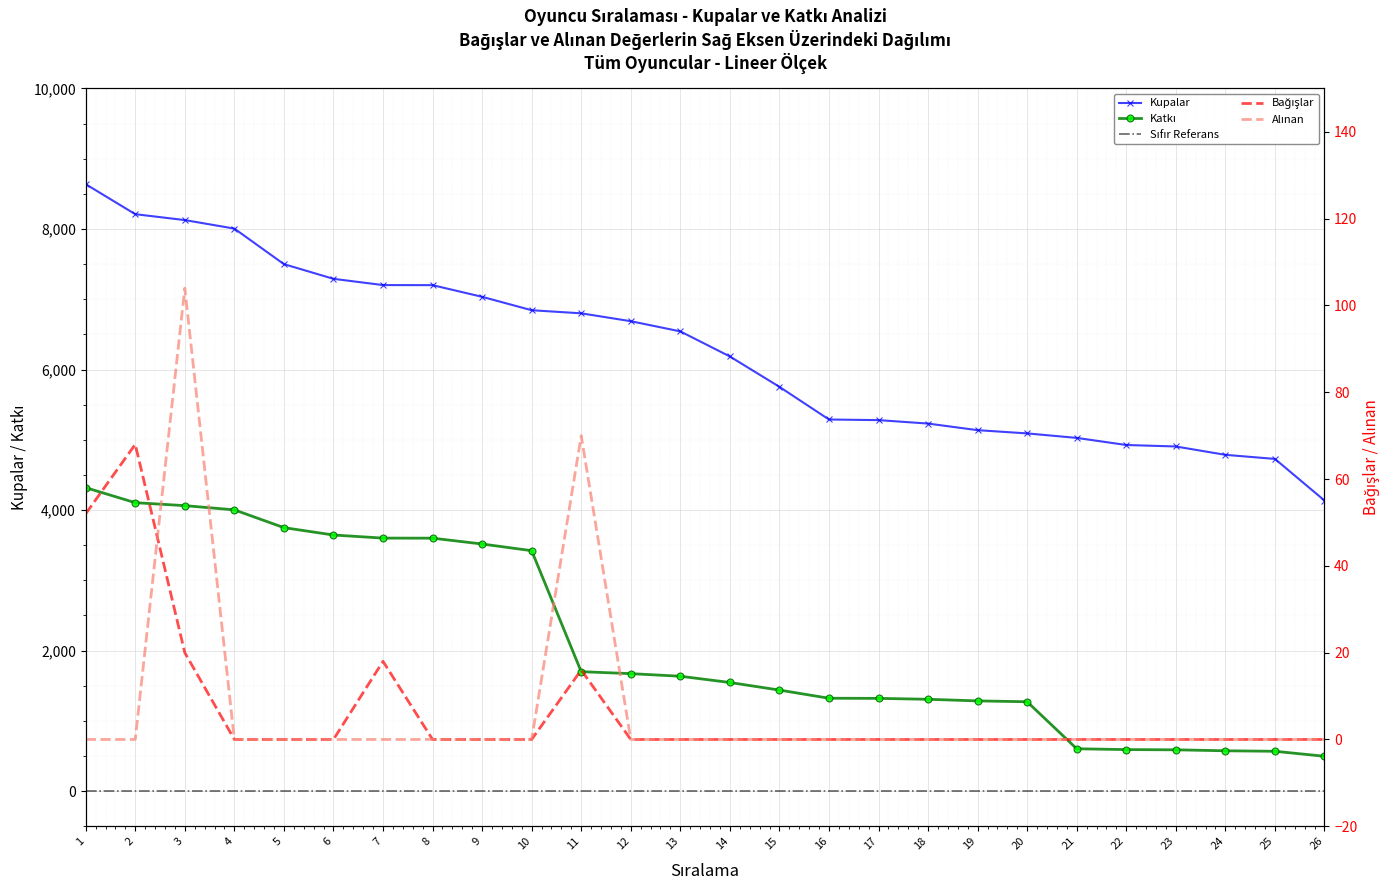

Where does the Katkı series first go above 1635?

1